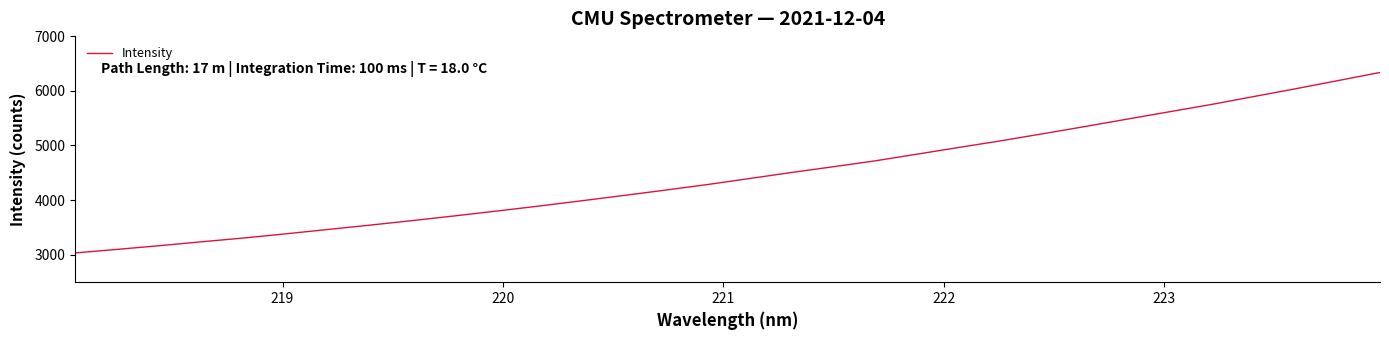

What is the maximum value shown in the chart?

6335.5